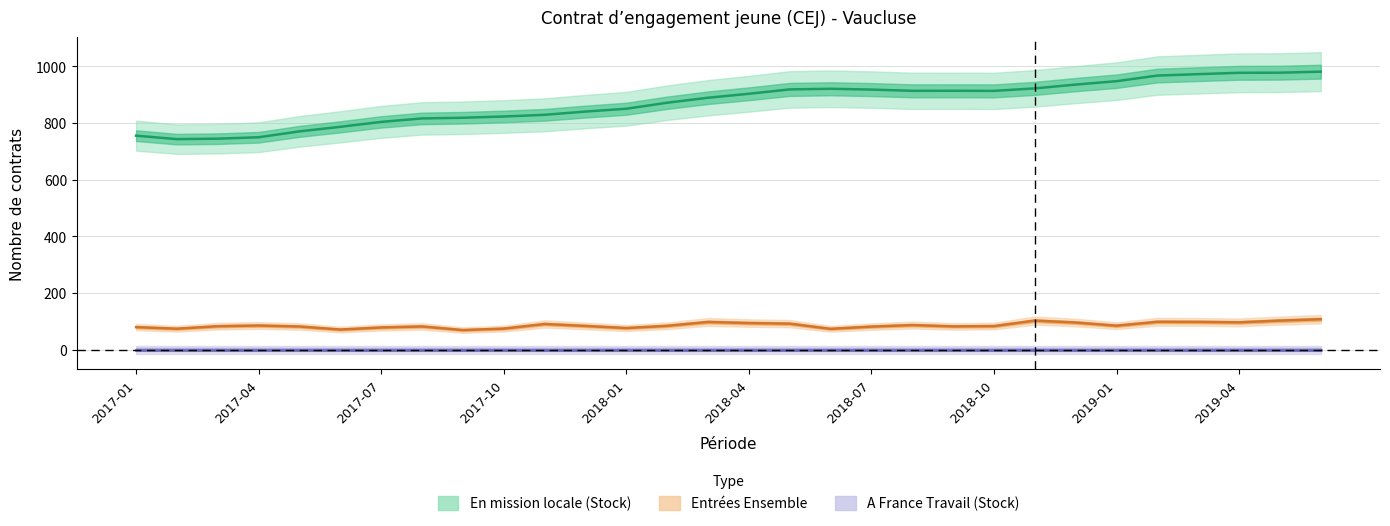

Where is the first local minimum for En mission locale (Stock)?

2017-02